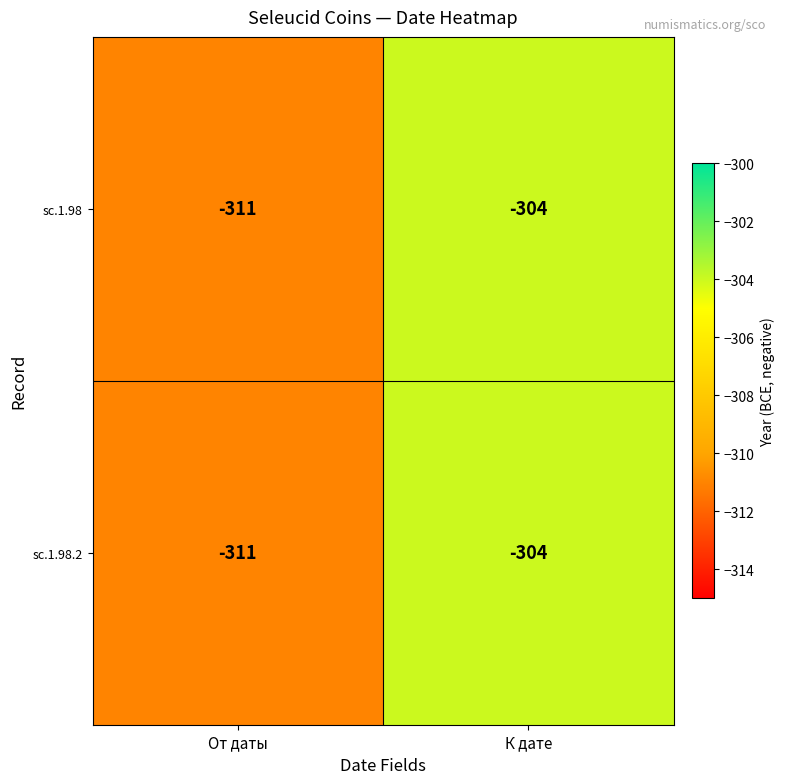

How many categories are shown in the chart?

2